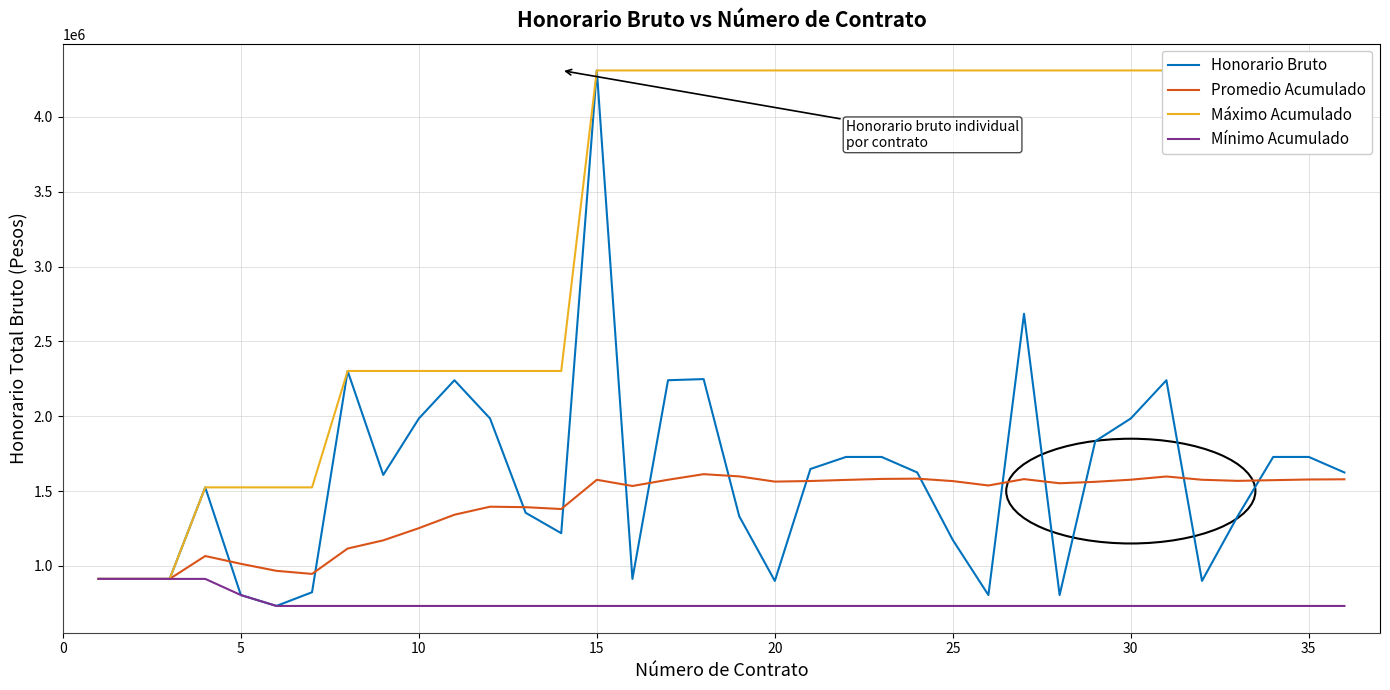

True or false: Honorario Bruto has a value of 1052987.5 at 25.

False